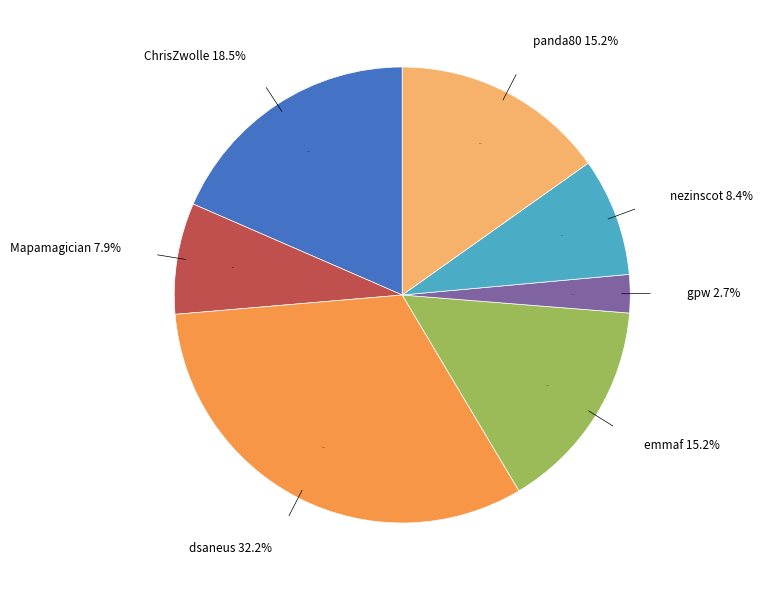

To the nearest percent, what is the combined percentage of gpw and Mapamagician?

11%